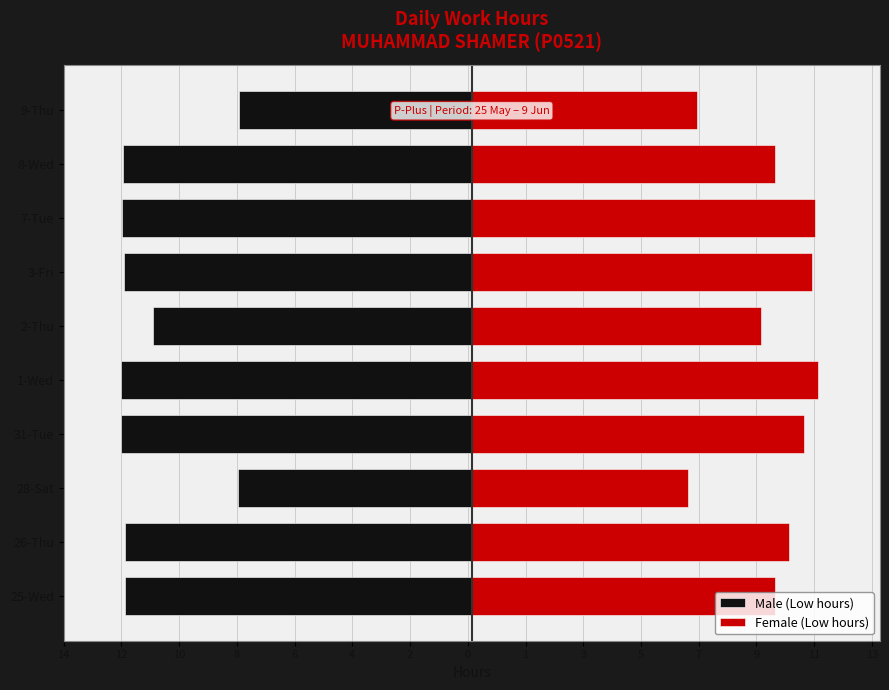

True or false: Male (Low hours) has a value of -4.5 at 8-Wed.

False